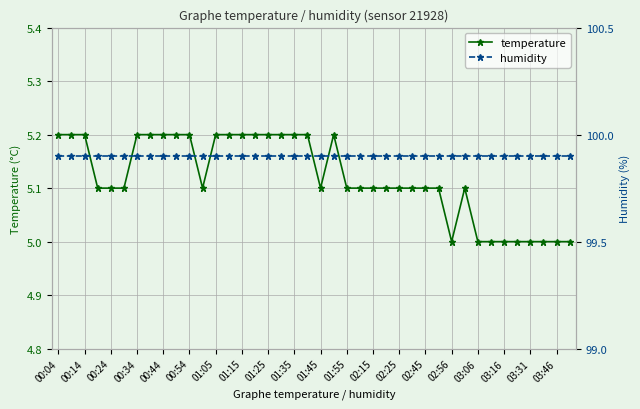

What is the value of the humidity point at the 10th from the left?

99.9